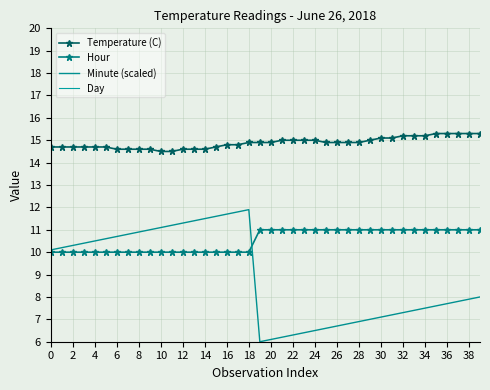

True or false: Temperature (C) has a value of 21.7 at 32.

False